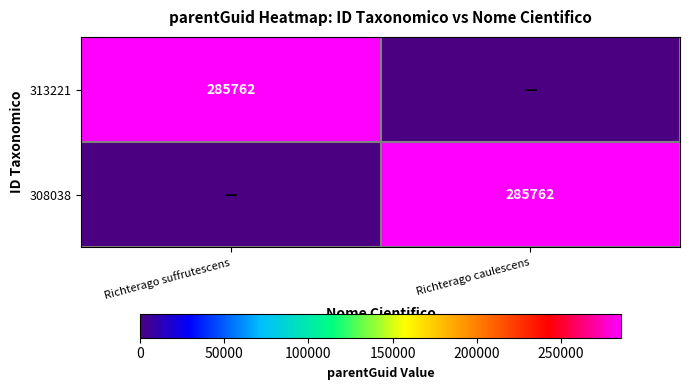

What is the difference between the highest and lowest values at Richterago suffrutescens?

285762